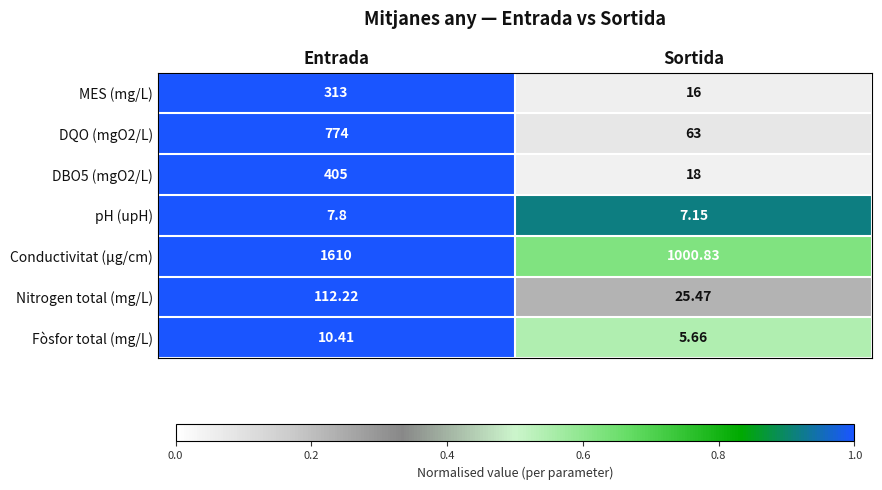

At which label is Nitrogen total (mg/L) closest to 68?

Sortida